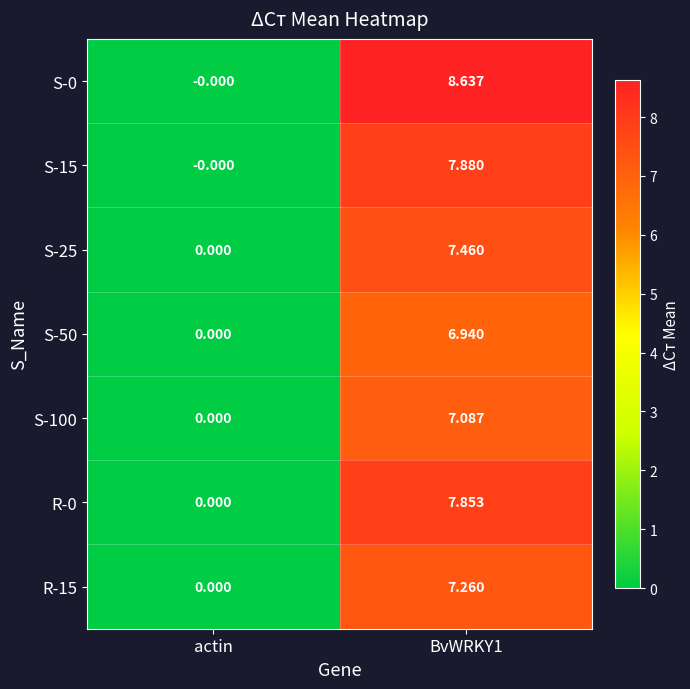

Where is R-15 nearest to the value 3?

actin